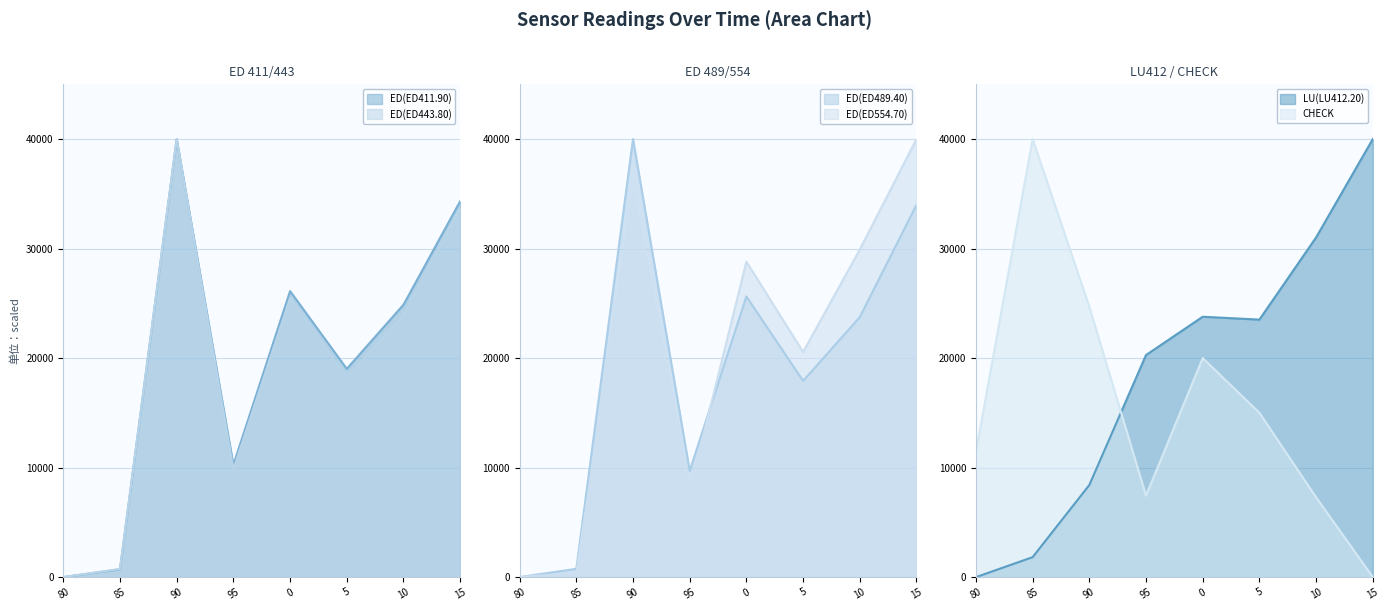

Where is the first local maximum for ED(ED554.70)?

90